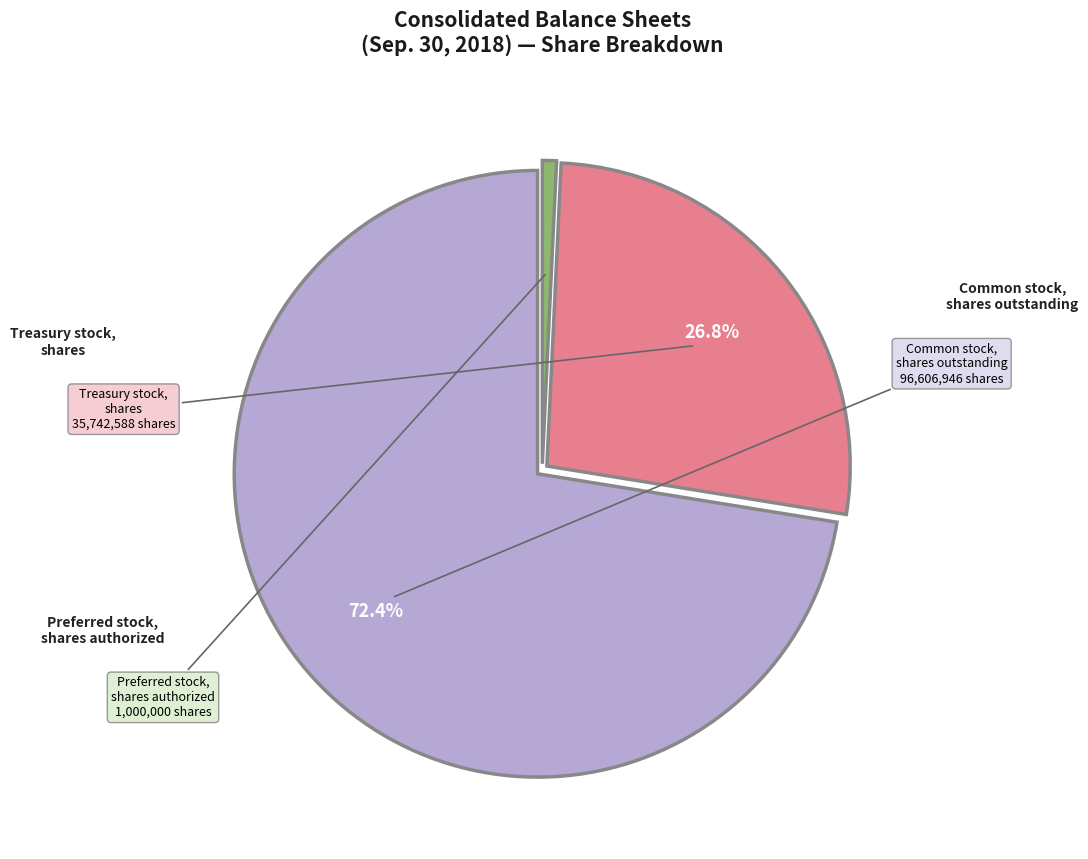

Is there any slice that represents more than half of the pie?

Yes